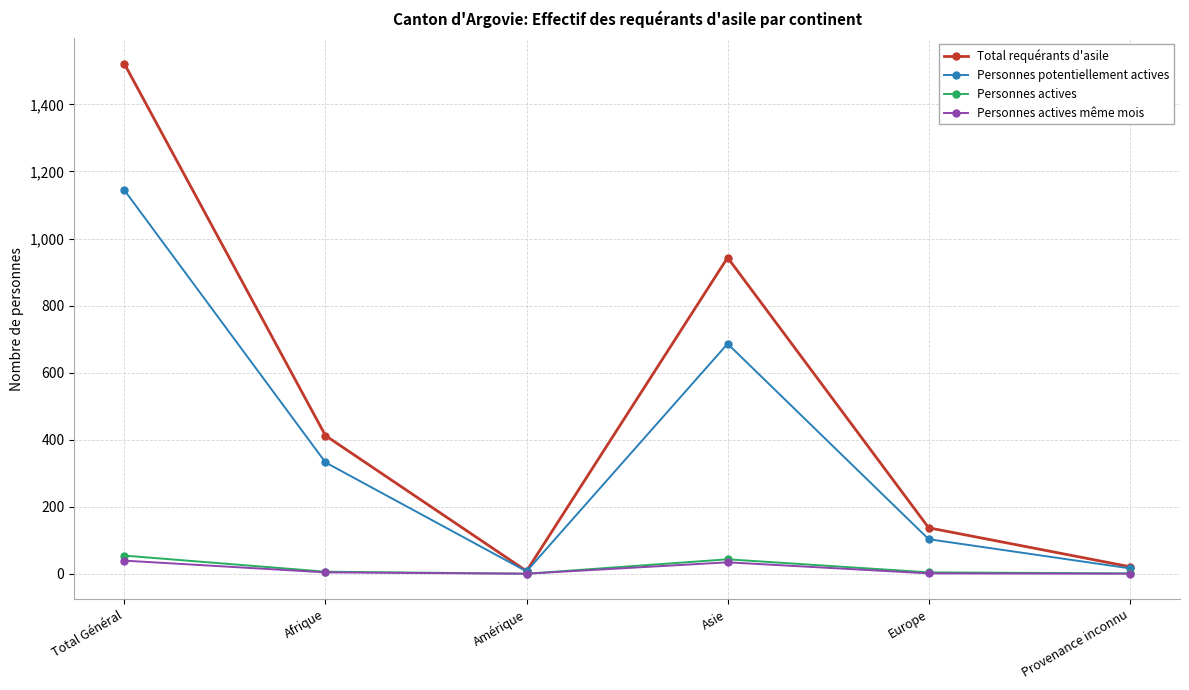

How many interior local peaks does the Personnes potentiellement actives series have?

1